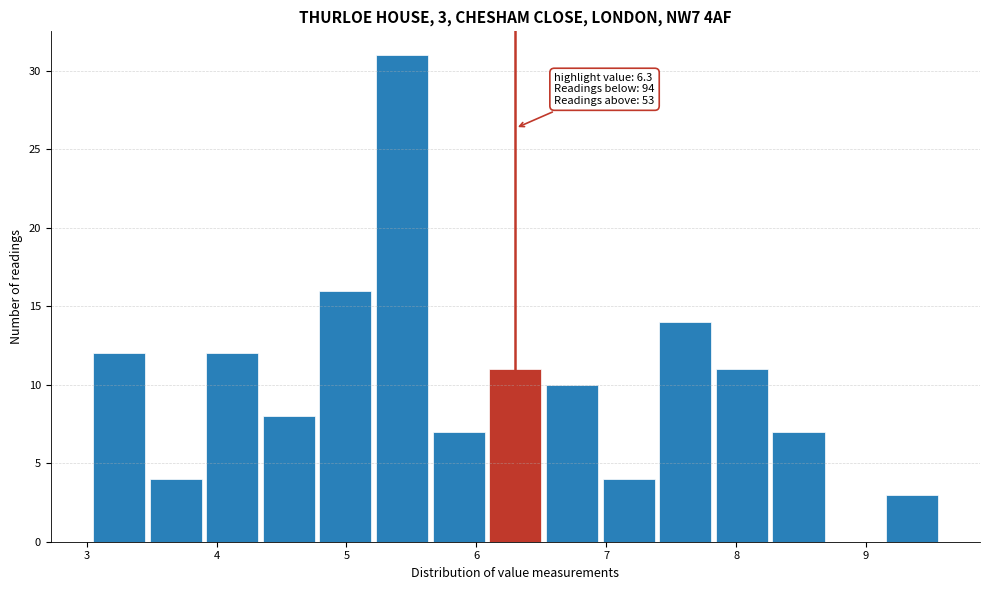

Over which range of the x-axis is the bar tallest?

5.2 to 5.6